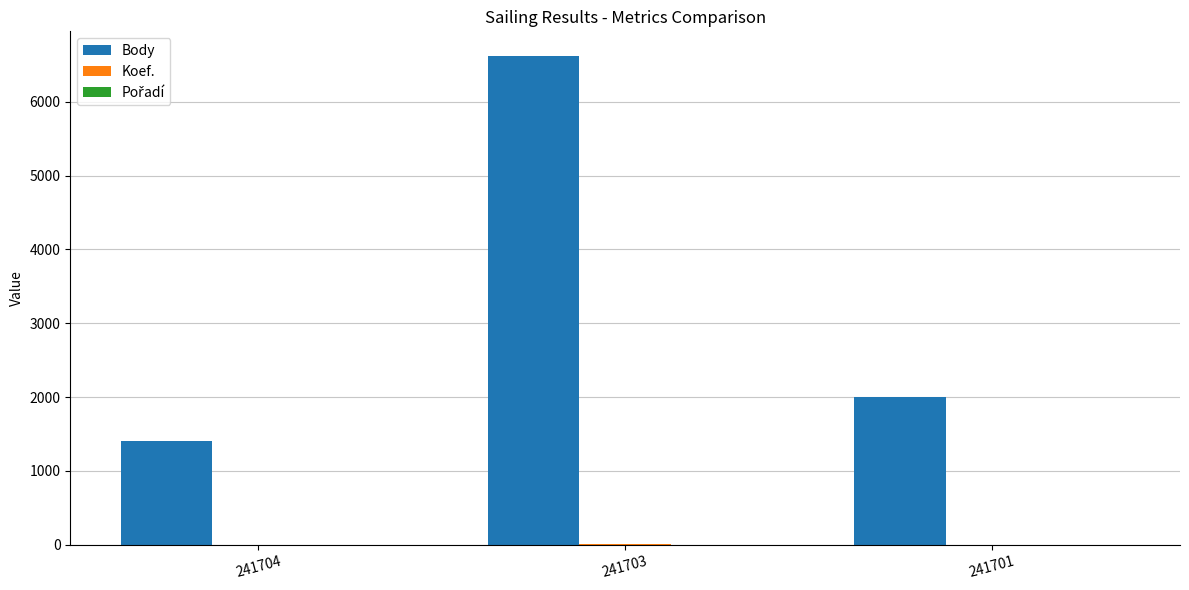

What is the maximum value shown in the chart?

6623